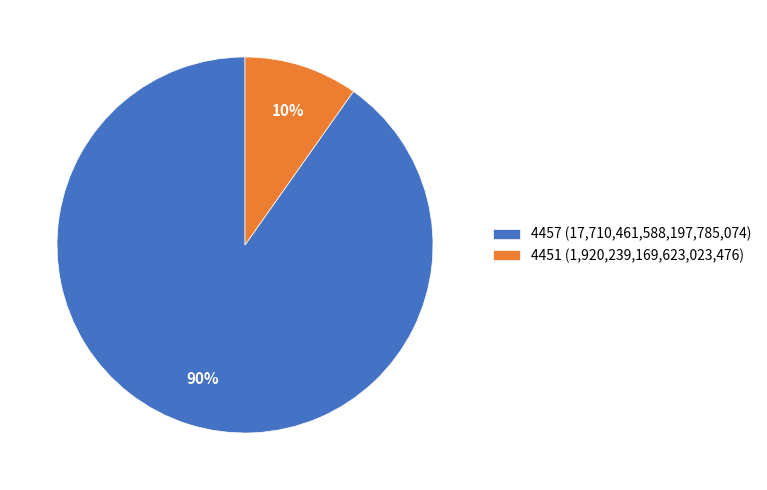

The 4457 slice represents 99% of the pie. True or false?

False